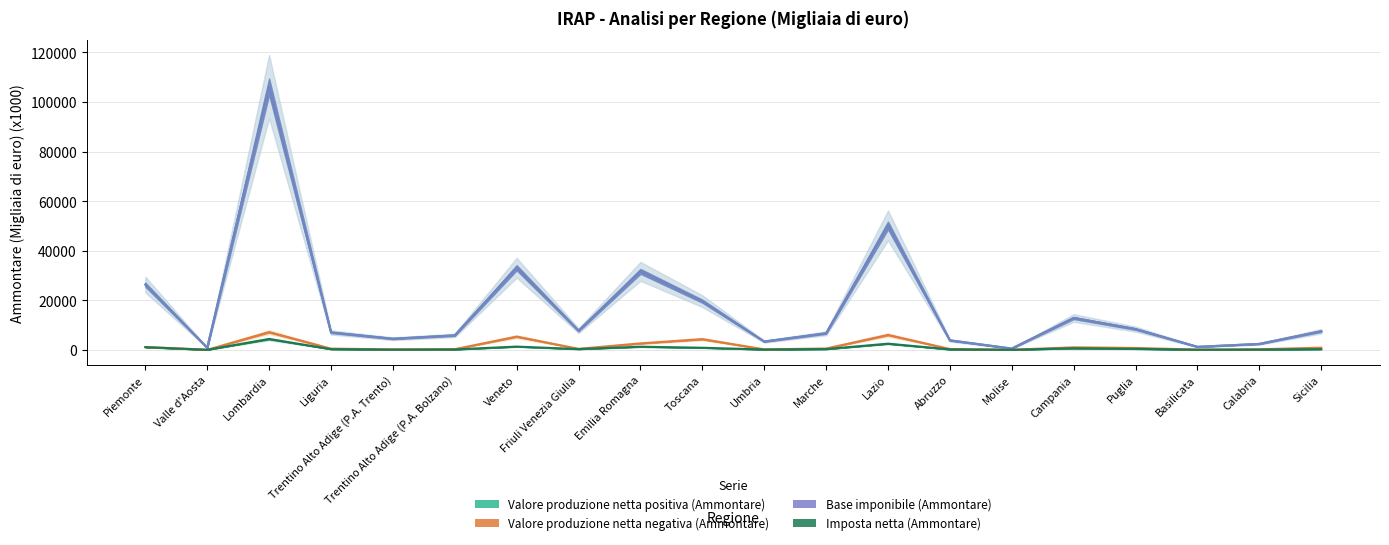

What is the label of the 7th point from the right?

Abruzzo